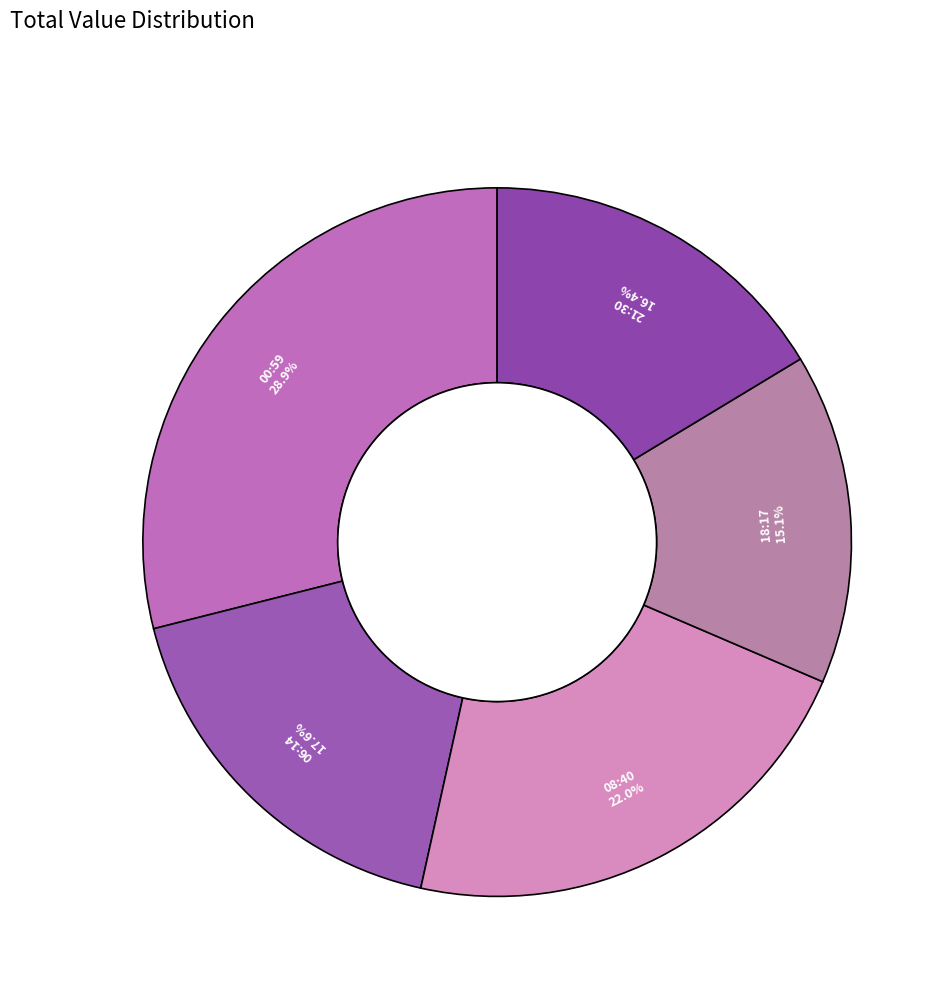

Rank the categories by value from lowest to highest.

18:17, 21:30, 06:14, 08:40, 00:59